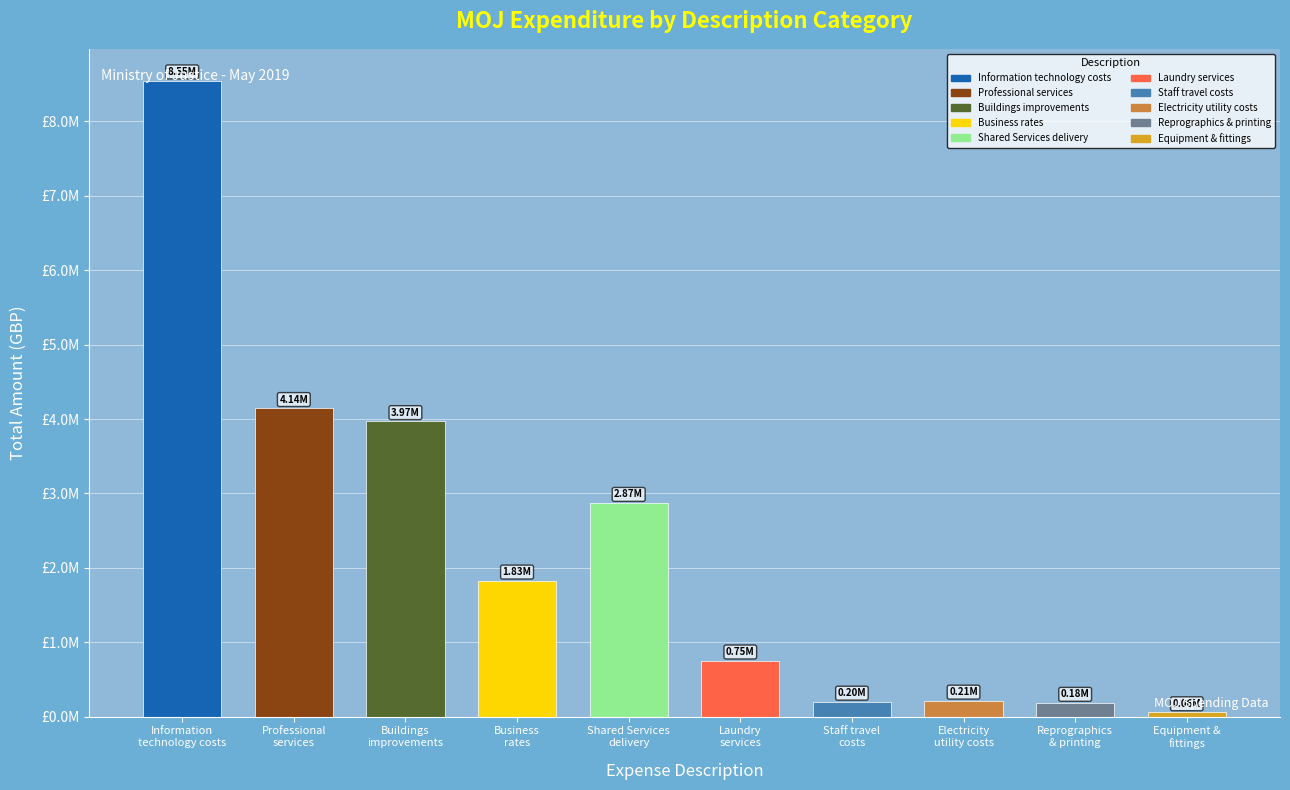

Which category has the lowest value across all series?

Equipment &
fittings